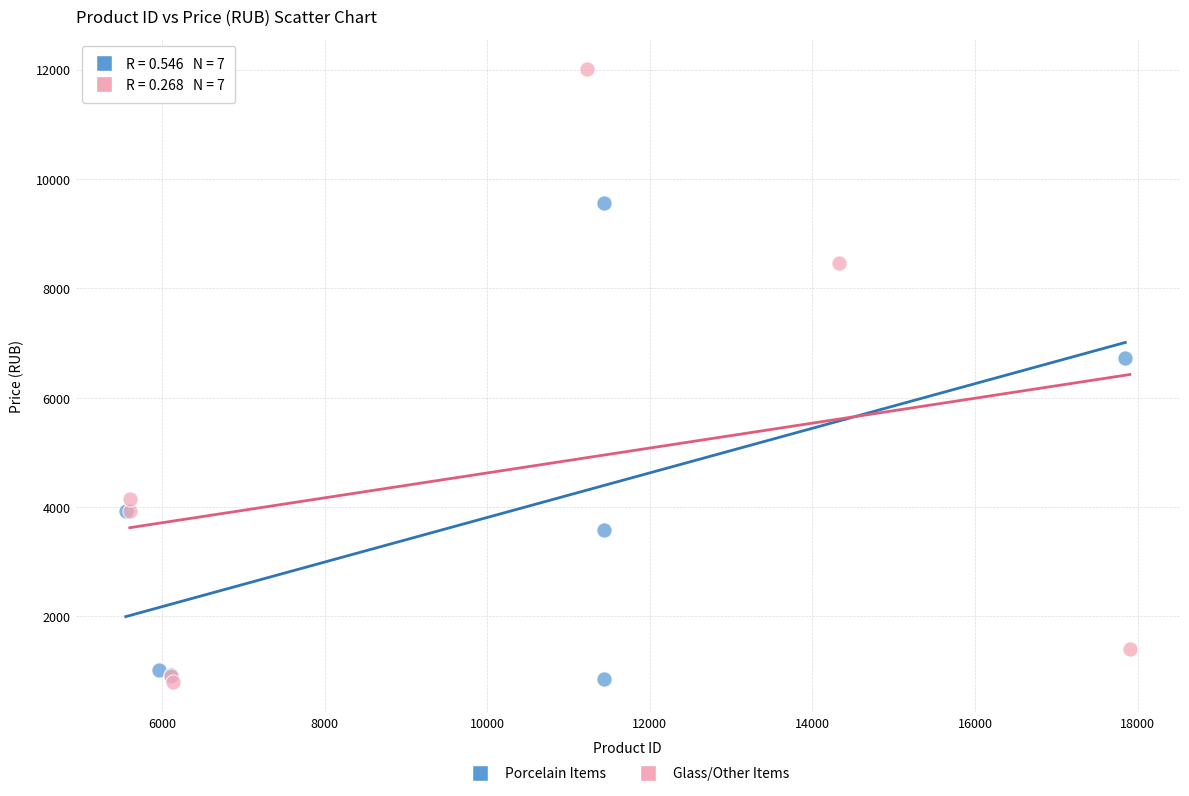

Which series has the widest spread of Y values?

Glass/Other Items